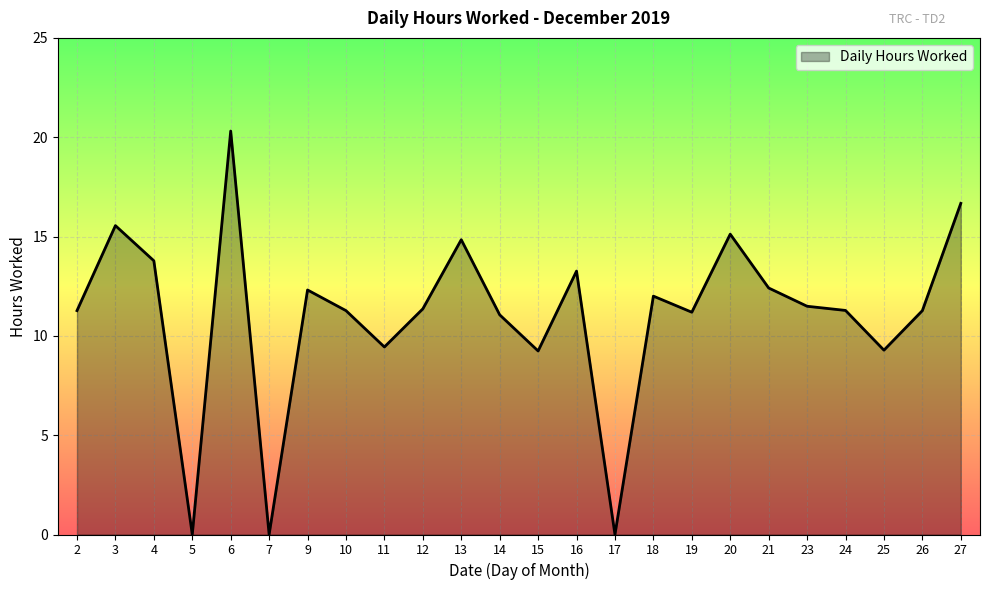

At which category does the chart reach its peak across all series?

6